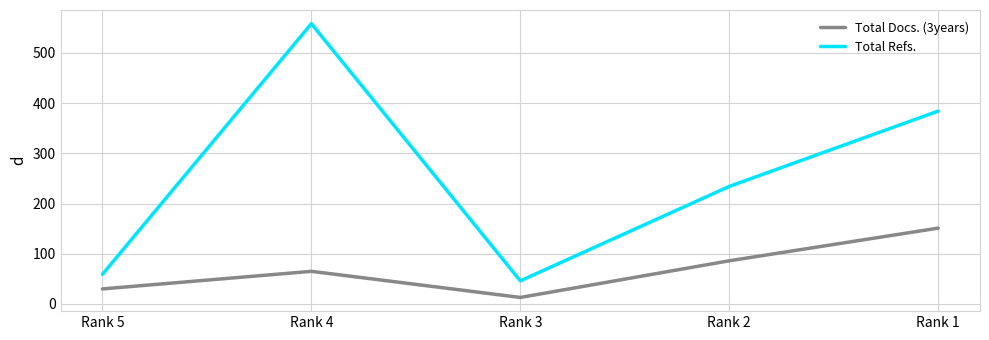

What is the sum of the Total Refs. values at Rank 2 and Rank 1?

618